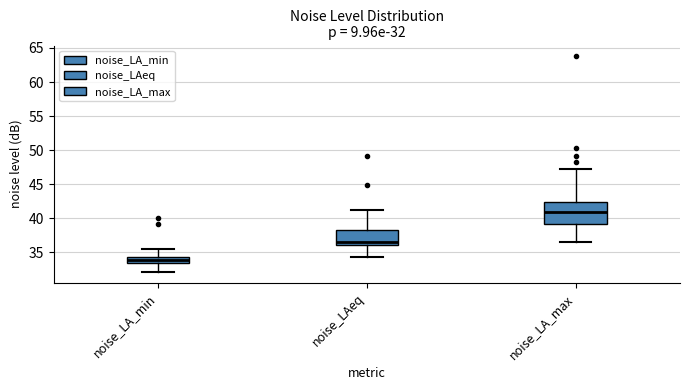

Which box has the lowest median line?

noise_LA_min